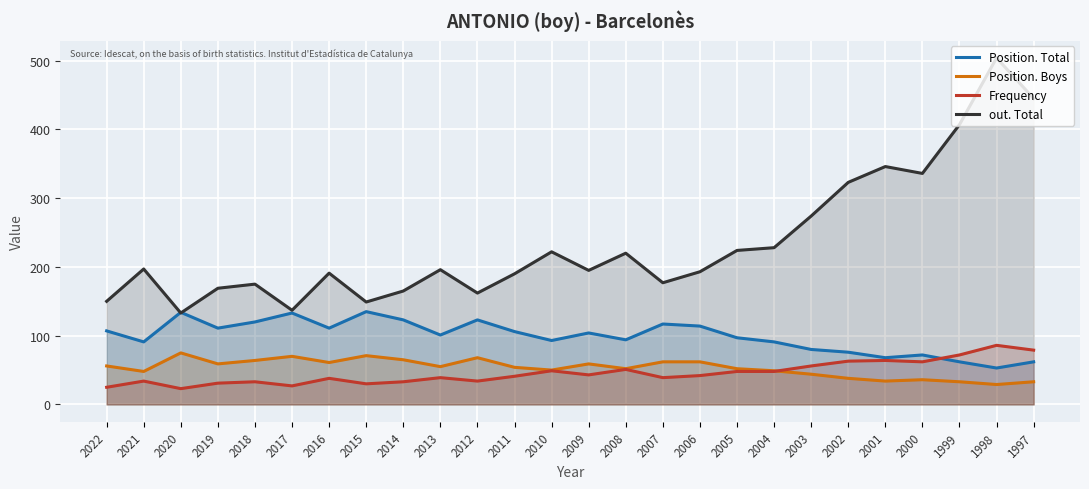

Reading left to right, transcribe all the data shown in this chart.

Position. Total: 2022=107	2021=91	2020=134	2019=111	2018=120	2017=133	2016=111	2015=135	2014=123	2013=101	2012=123	2011=106	2010=93	2009=104	2008=94	2007=117	2006=114	2005=97	2004=91	2003=80	2002=76	2001=68	2000=72	1999=62	1998=53	1997=62
Position. Boys: 2022=56	2021=48	2020=75	2019=59	2018=64	2017=70	2016=61	2015=71	2014=65	2013=55	2012=68	2011=54	2010=50	2009=59	2008=52	2007=62	2006=62	2005=52	2004=49	2003=44	2002=38	2001=34	2000=36	1999=33	1998=29	1997=33
Frequency: 2022=25	2021=34	2020=23	2019=31	2018=33	2017=27	2016=38	2015=30	2014=33	2013=39	2012=34	2011=41	2010=49	2009=43	2008=51	2007=39	2006=42	2005=48	2004=48	2003=56	2002=63	2001=64	2000=62	1999=72	1998=86	1997=79
out. Total: 2022=150	2021=197	2020=133	2019=169	2018=175	2017=137	2016=191	2015=149	2014=165	2013=196	2012=162	2011=190	2010=222	2009=195	2008=220	2007=177	2006=193	2005=224	2004=228	2003=274	2002=323	2001=346	2000=336	1999=407	1998=504	1997=445